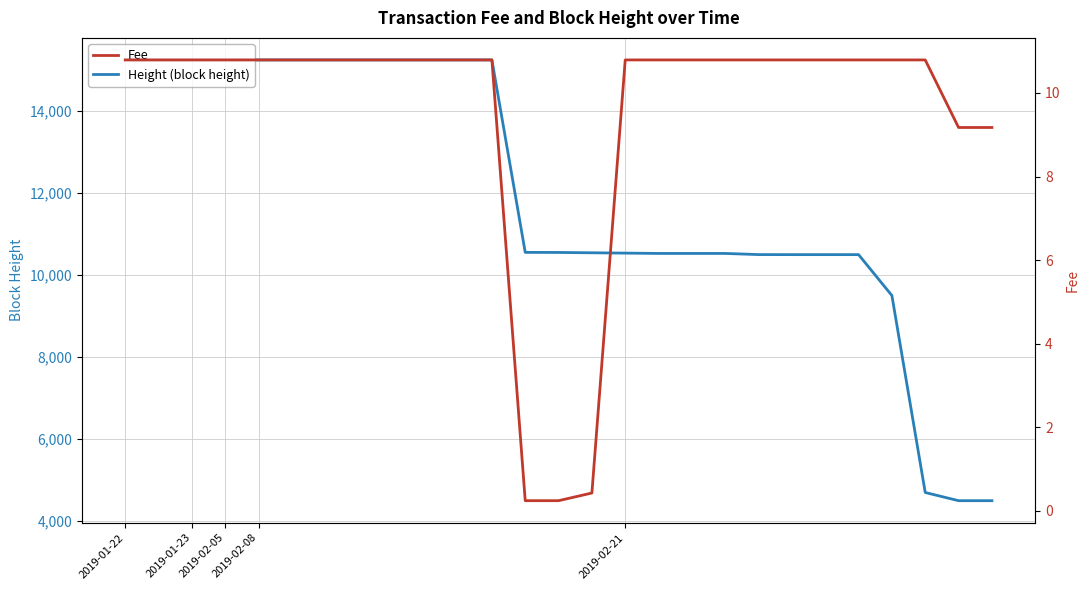

Is it true that Height (block height) equals 10524.0 at 17?

True